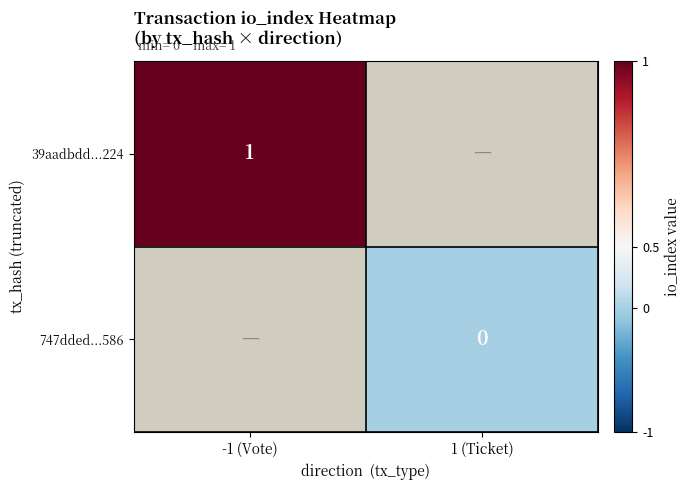

The value of 39aadbdd...224 at -1 (Vote) is 1. True or false?

True